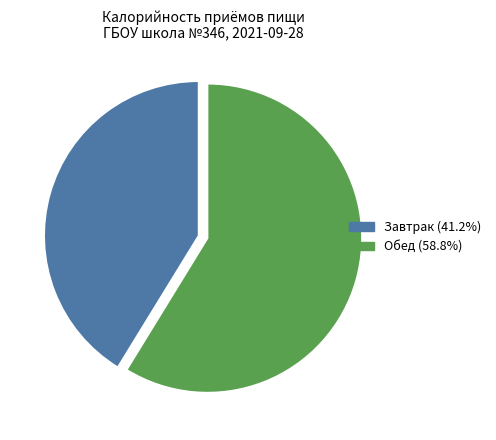

True or false: Завтрак accounts for 41% of the total.

True